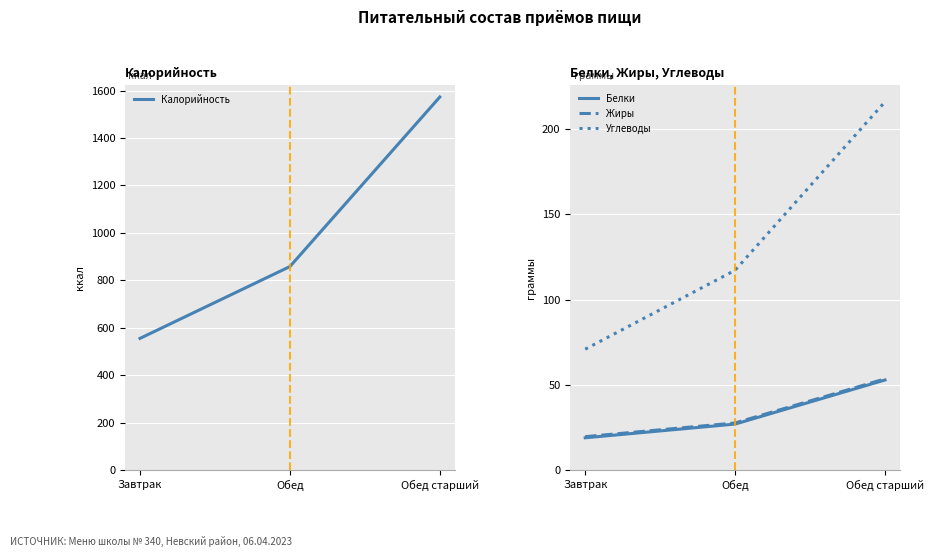

What is the difference between the maximum and minimum values in the Калорийность series?

1018